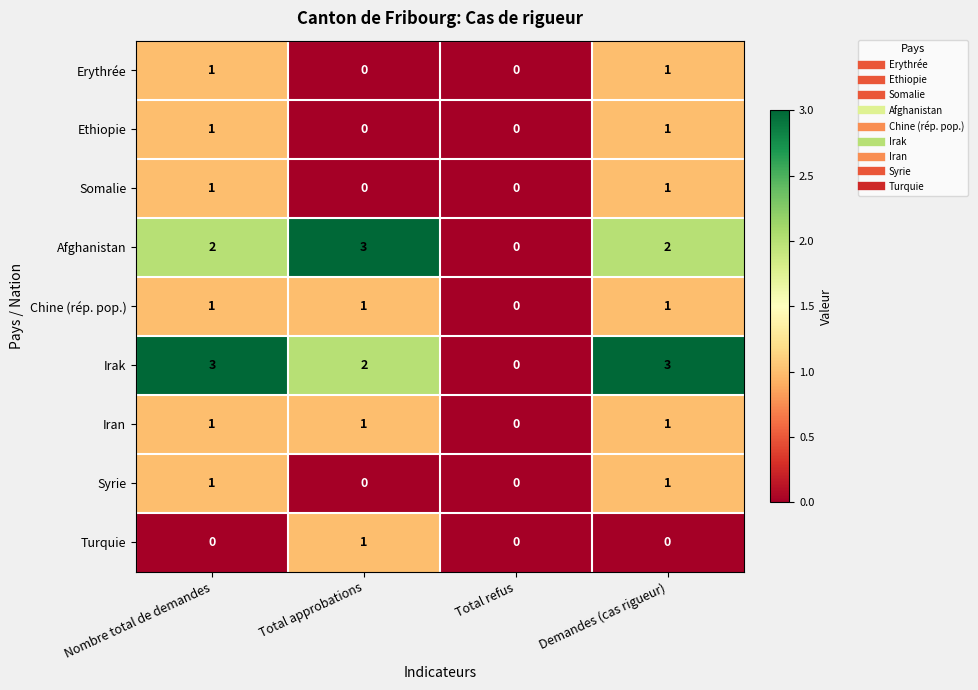

The value of Chine (rép. pop.) at Nombre total de demandes is 1. True or false?

True